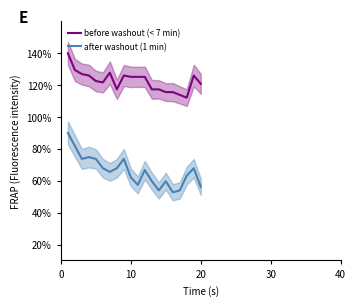

True or false: before washout (< 7 min) and after washout (1 min) intersect in this chart.

False